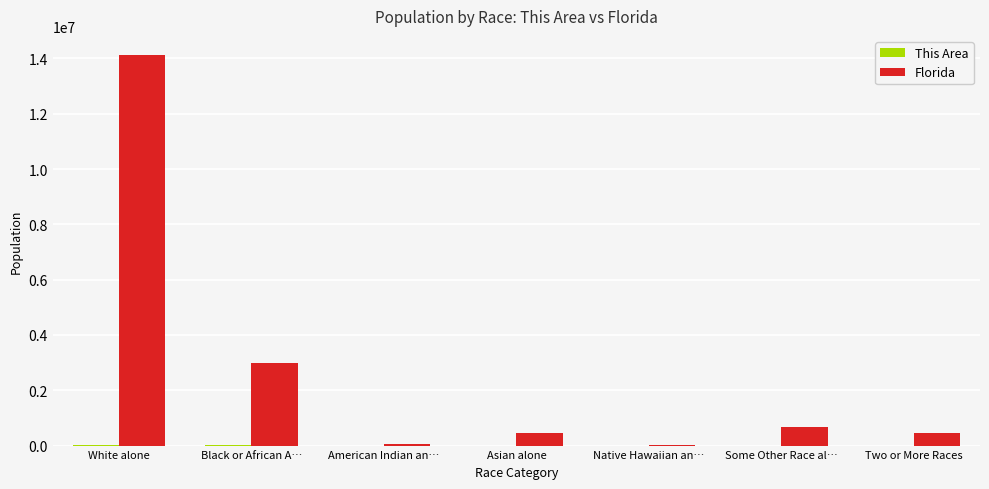

At which category is the sum across all series the highest?

White alone